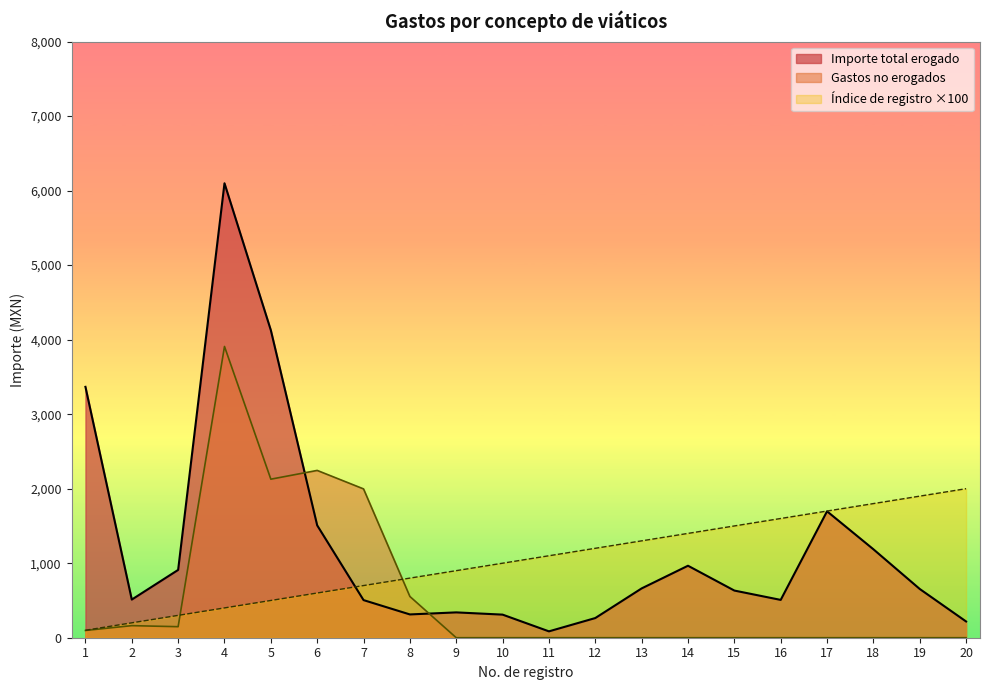

What is the value of the Importe total erogado point at the 8th from the left?

312.5